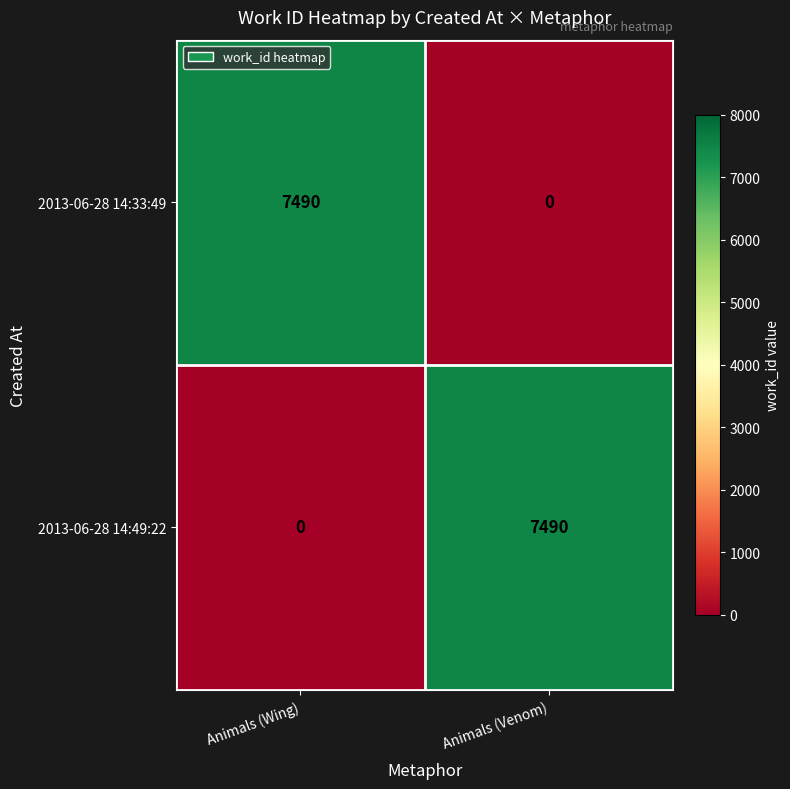

What is the highest value of the 2013-06-28 14:49:22 series?

7490